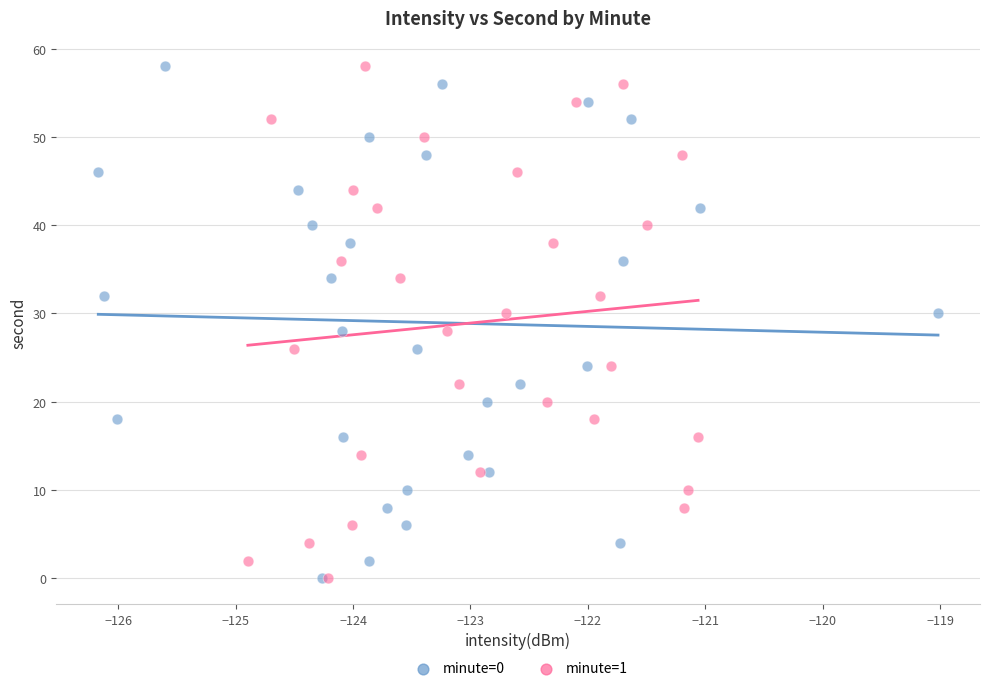

What are all the series names shown in the legend?

minute=0, minute=1